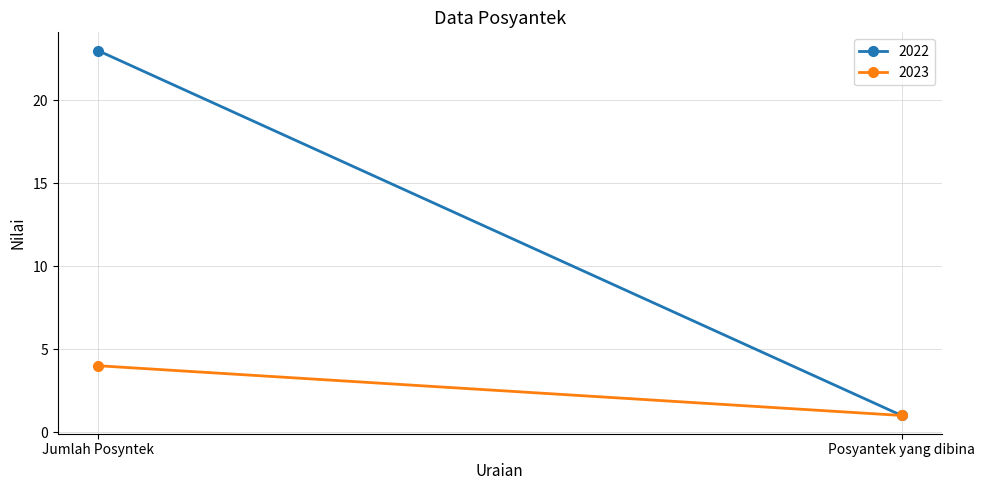

What are all the series names shown in the legend?

2022, 2023